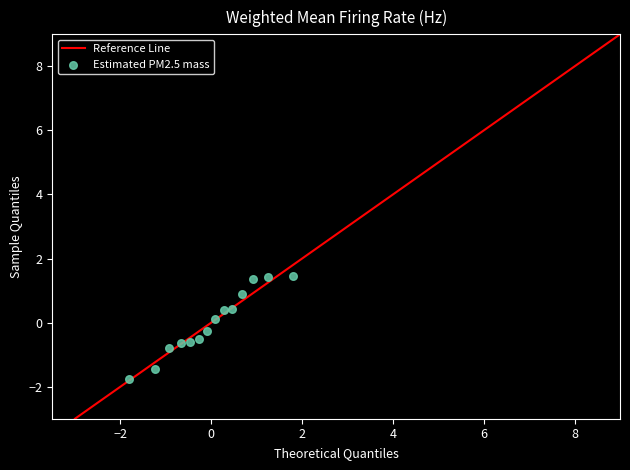

What is the range of X values (max minus min)?

3.6